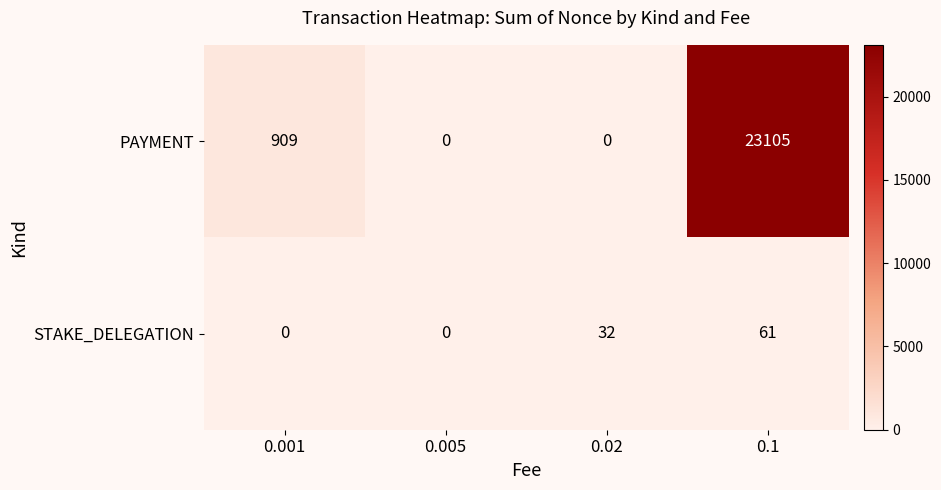

What is the maximum value shown in the chart?

23105